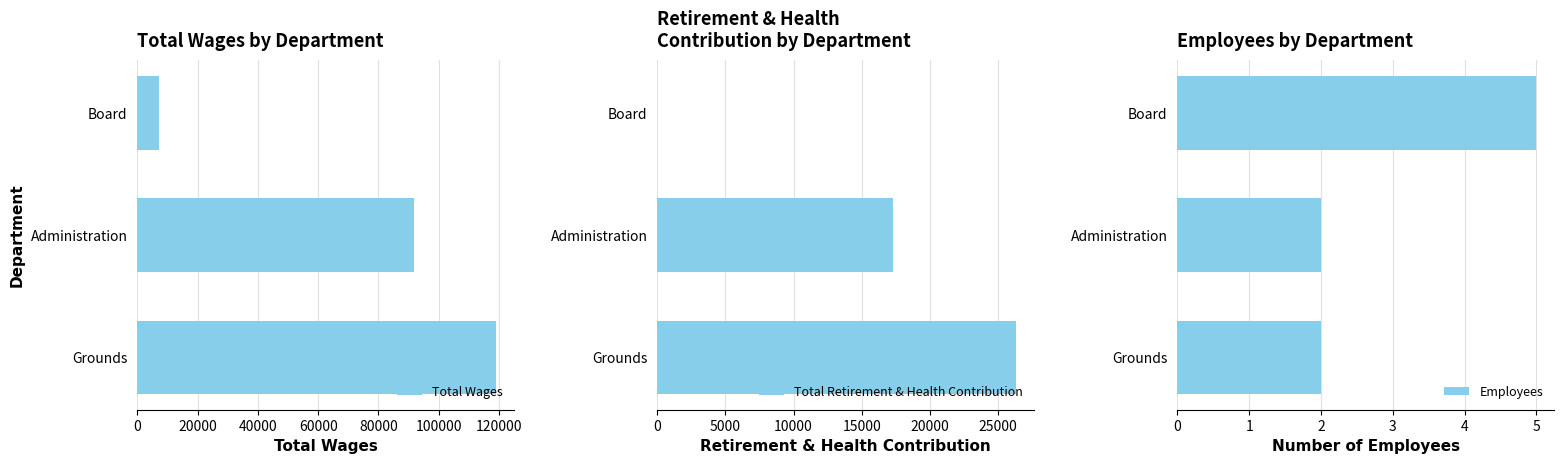

Rank the series by their average value, from highest to lowest.

Total Wages, Total Retirement & Health Contribution, Employees